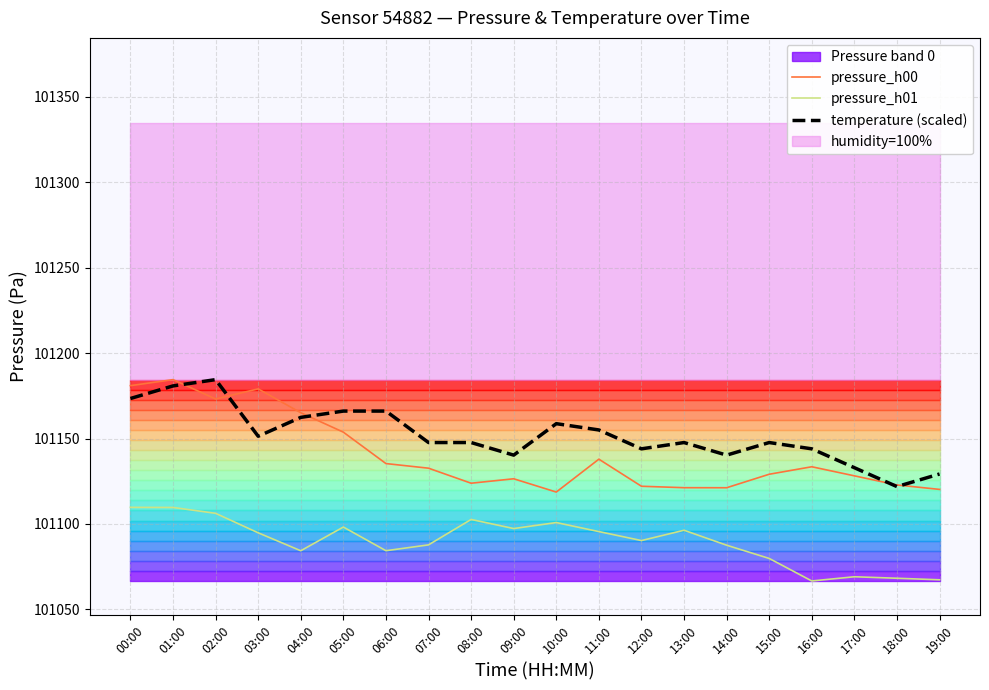

In temperature (scaled), how many points are higher than both neighbors (excluding endpoints)?

4